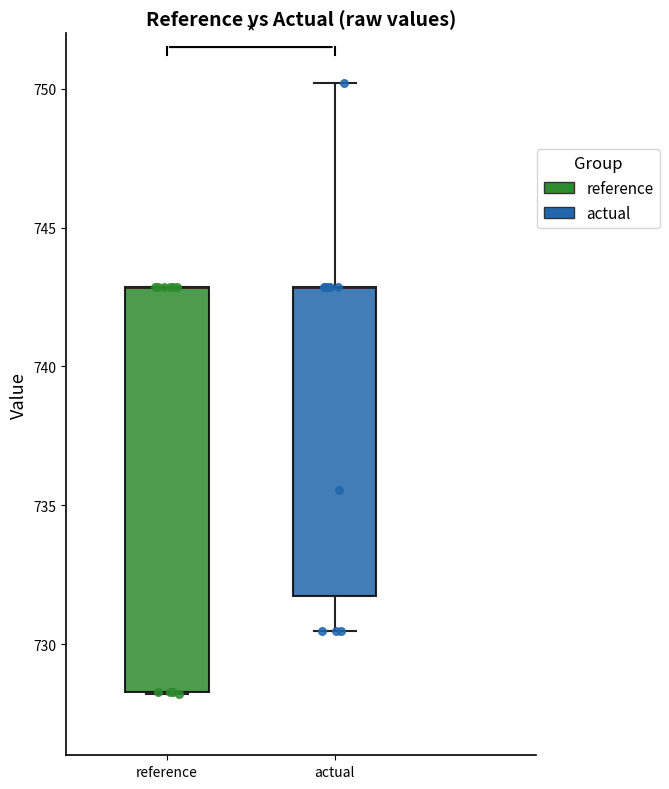

Comparing the boxes themselves (not the whiskers), which one is the tallest?

reference